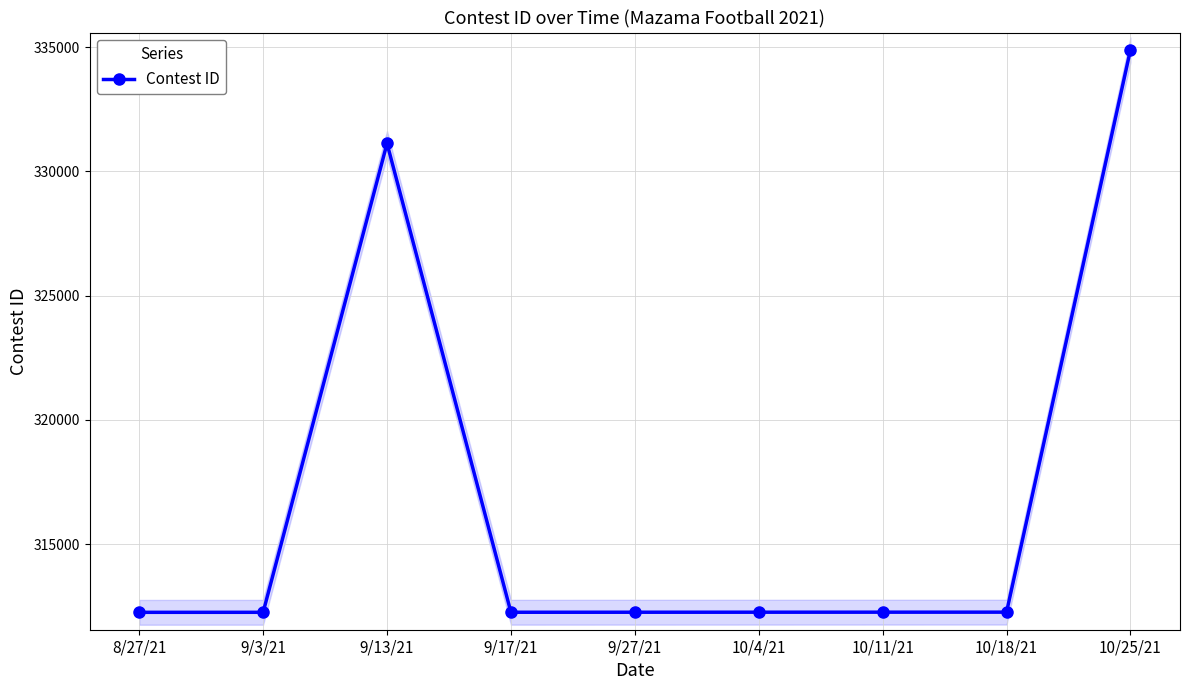

What is the label of the 6th point from the left?

10/4/21